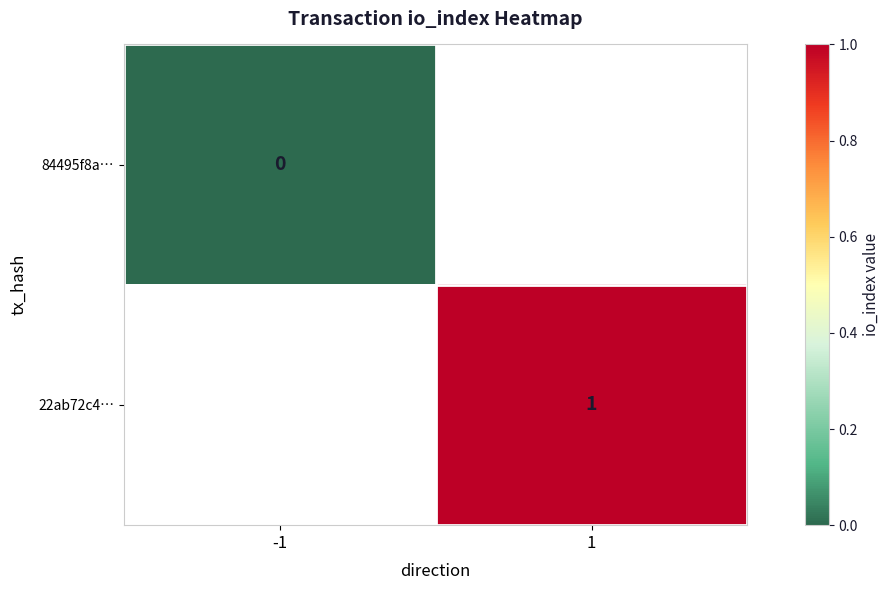

The 22ab72c4… series shows 0 at 1. True or false?

False